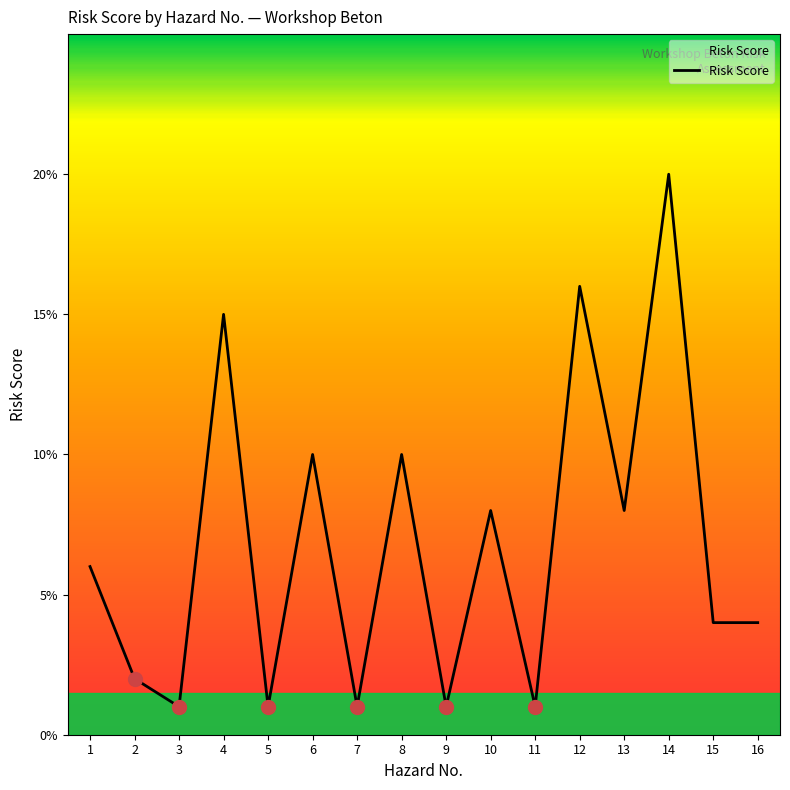

The chart shows a value of 1 at 2. True or false?

False